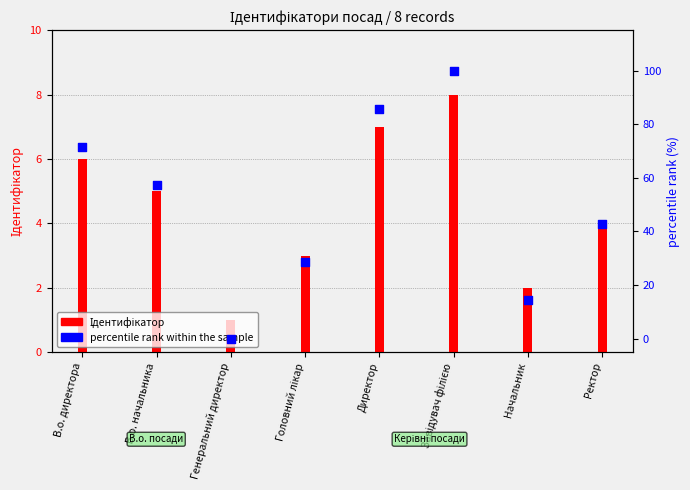

What are all the series names shown in the legend?

Ідентифікатор, percentile rank